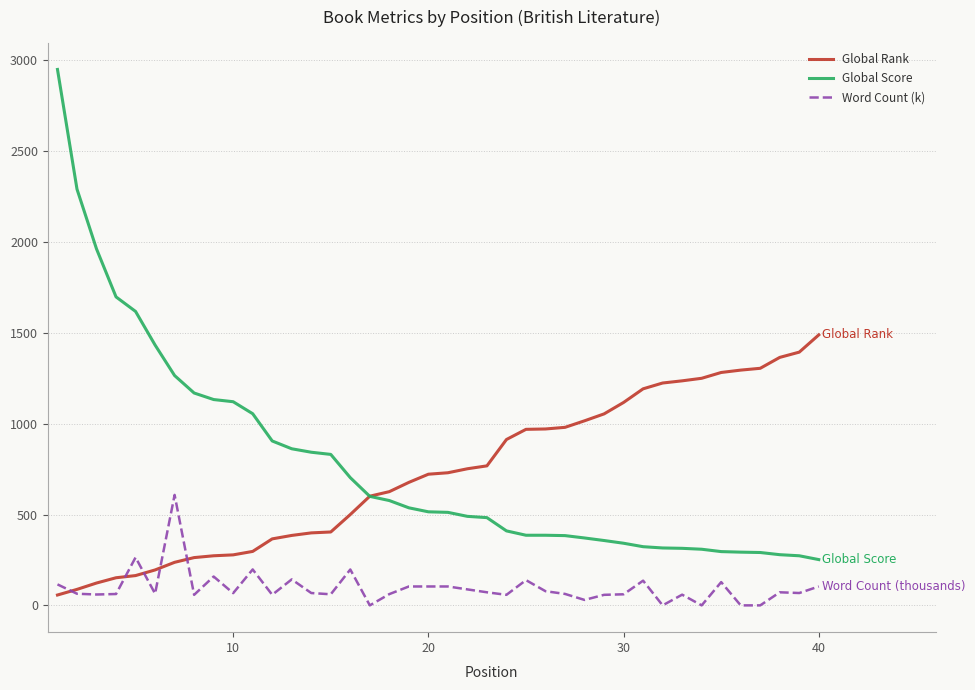

List the series in order of their peak value, highest first.

Global Score, Global Rank, Word Count (k)